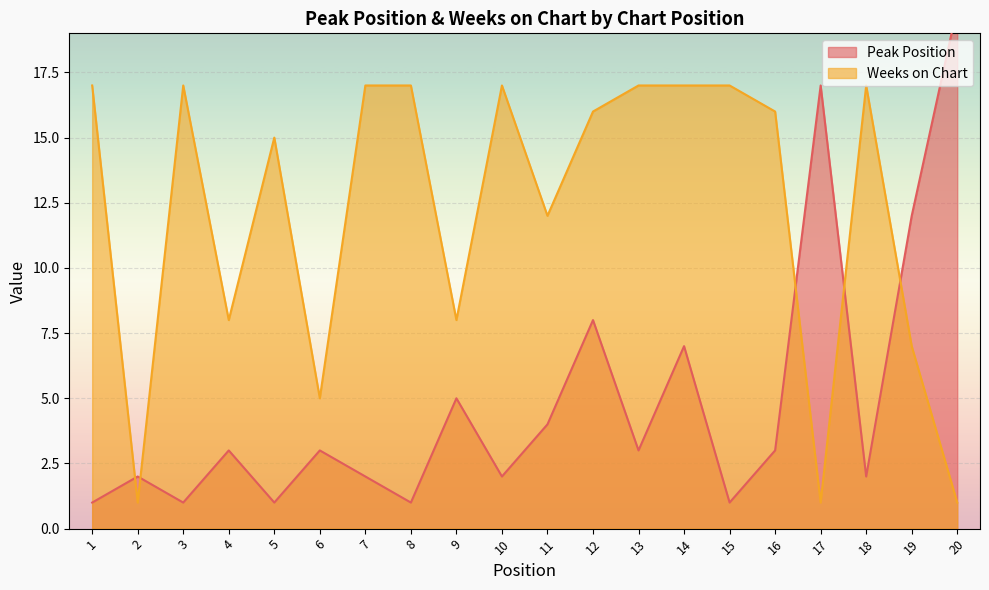

Reading left to right, what are all the values shown in this chart?

Peak Position: 1=1	2=2	3=1	4=3	5=1	6=3	7=2	8=1	9=5	10=2	11=4	12=8	13=3	14=7	15=1	16=3	17=17	18=2	19=12	20=20
Weeks on Chart: 1=17	2=1	3=17	4=8	5=15	6=5	7=17	8=17	9=8	10=17	11=12	12=16	13=17	14=17	15=17	16=16	17=1	18=17	19=7	20=1